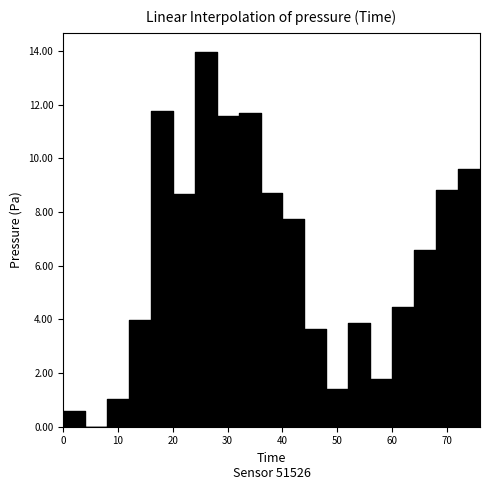

What value does the data have at 00:29?

11.6